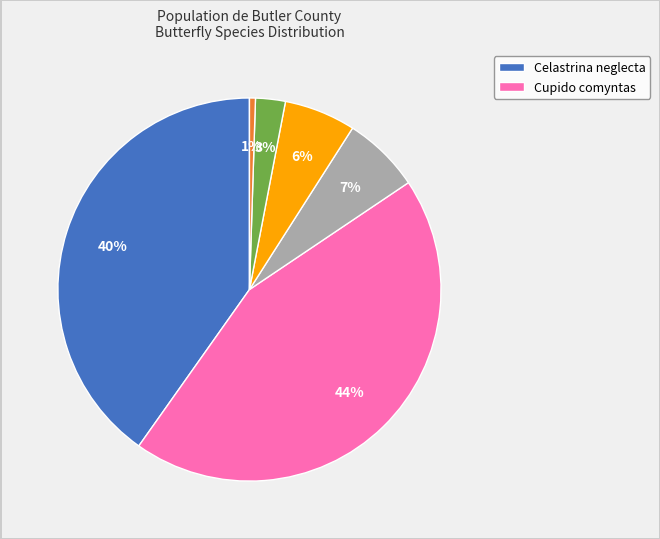

To the nearest percent, what is the average slice percentage?

17%